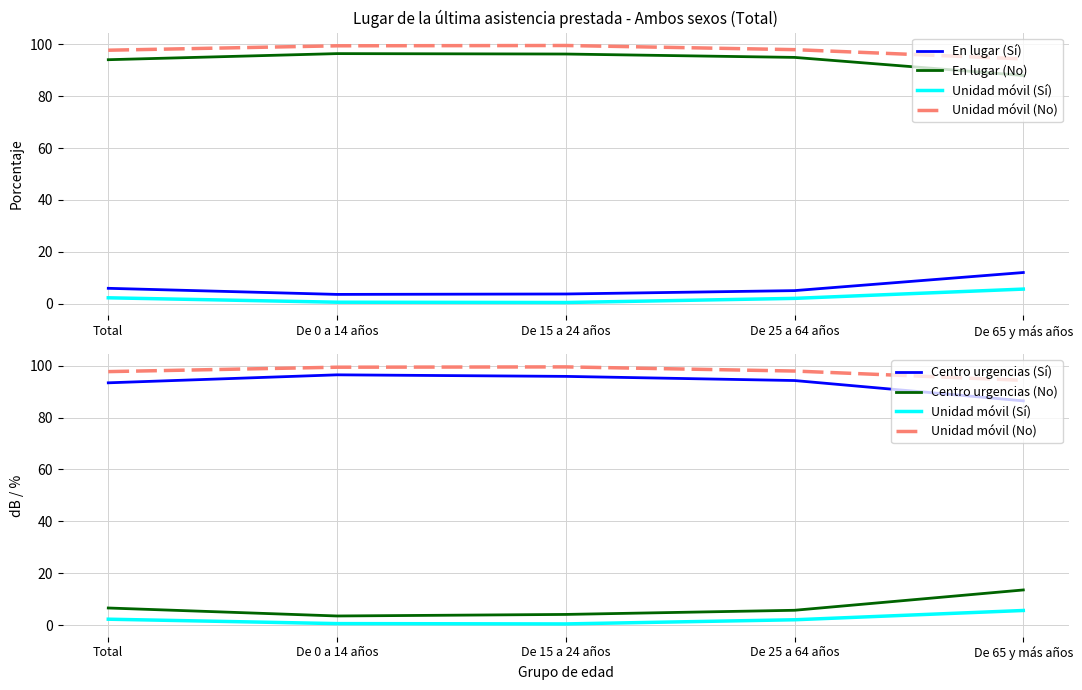

What is the greatest value displayed?

99.6